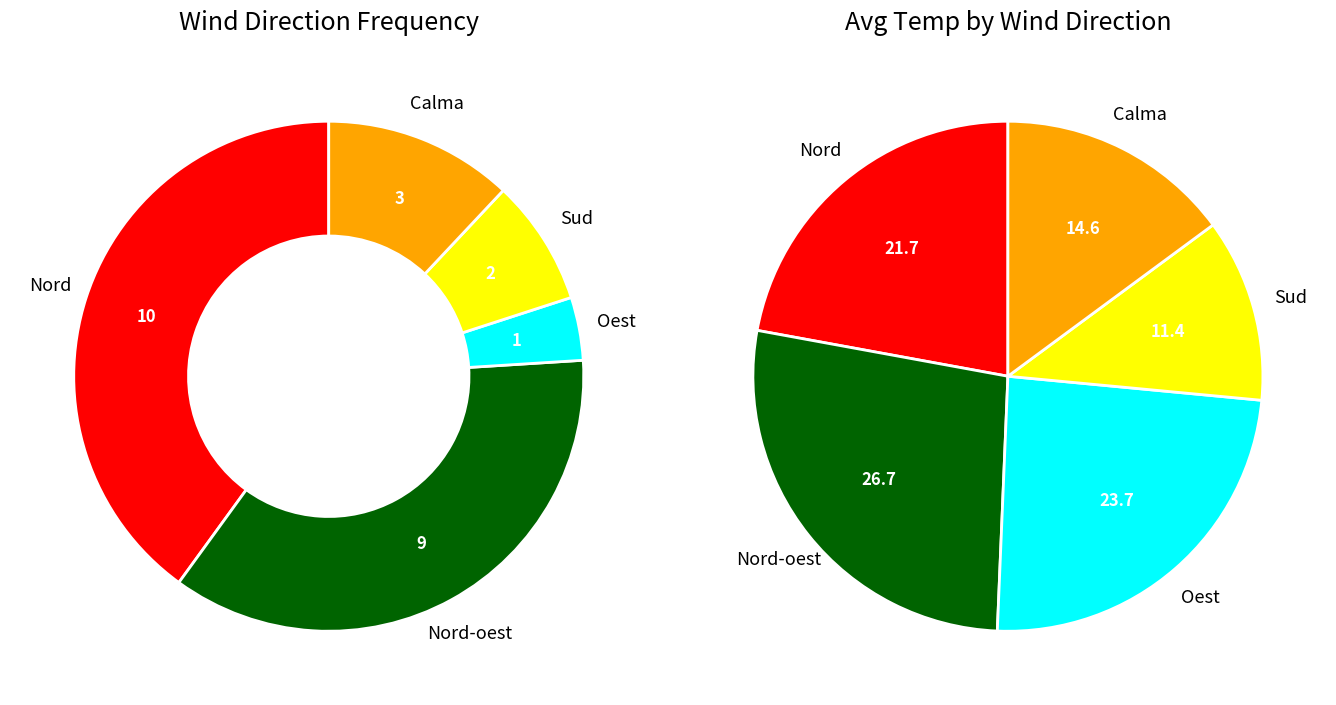

Is there a majority slice in this chart?

No